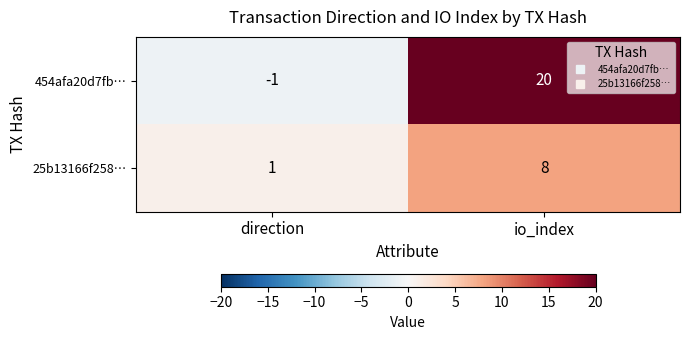

Read the 25b13166f258… value at io_index.

8